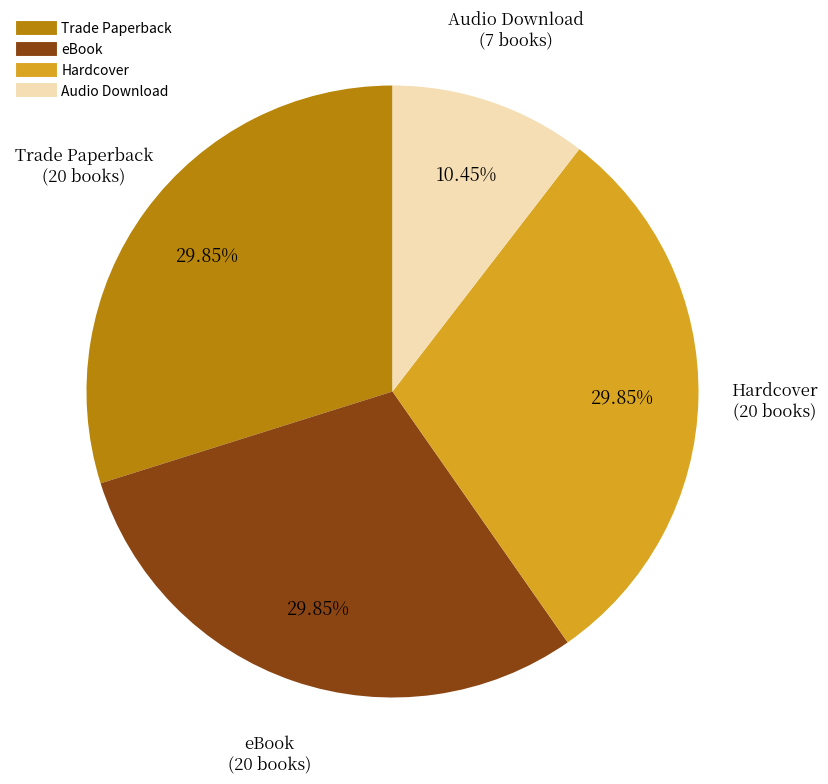

Do Trade Paperback and Audio Download together represent more than half of the pie?

No